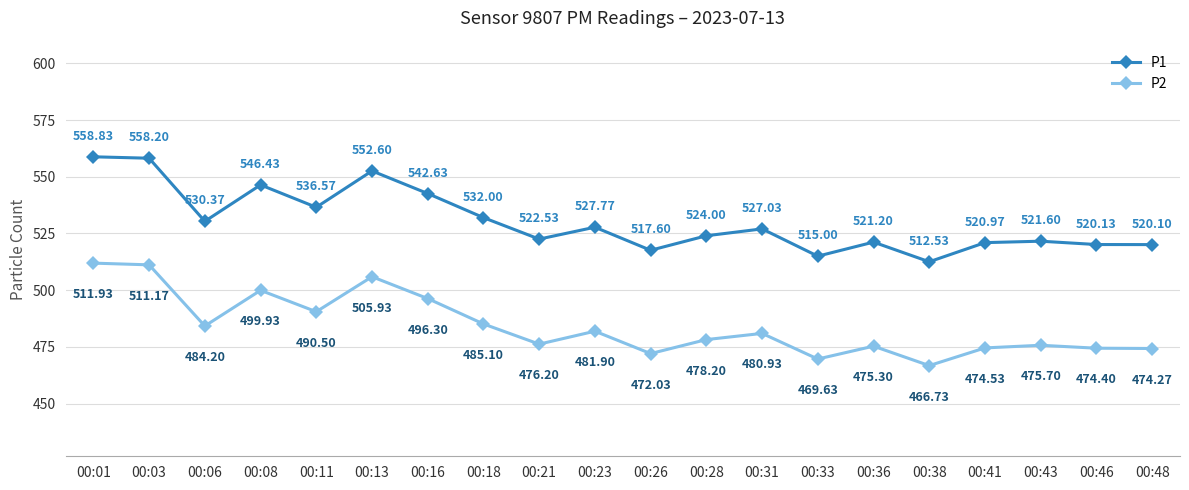

What is the difference between the maximum and minimum values in the P2 series?

45.2